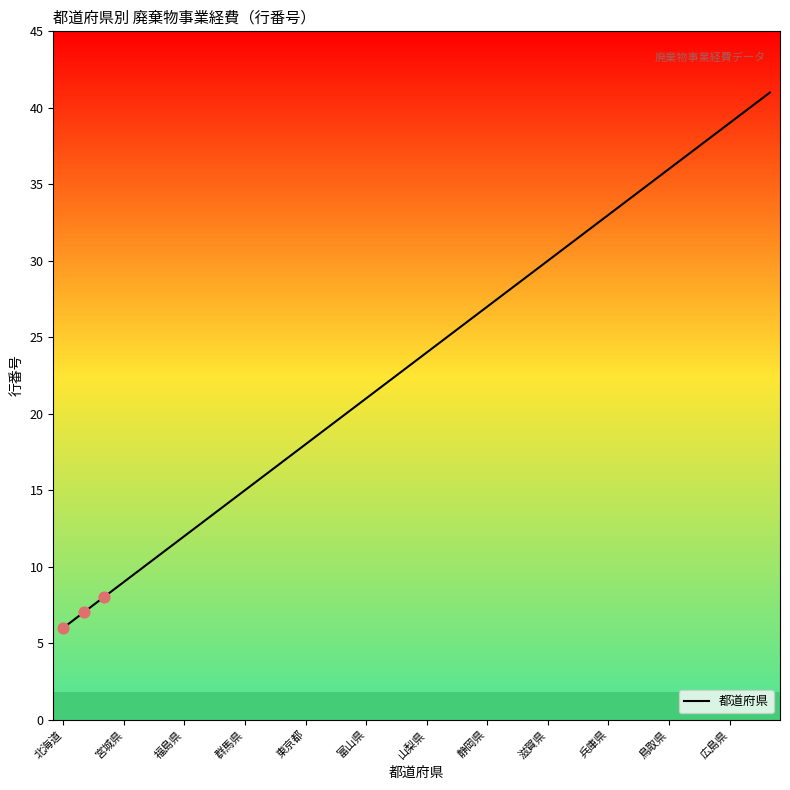

Approximately how many times larger is the value at 山梨県 compared to 広島県?

0.6